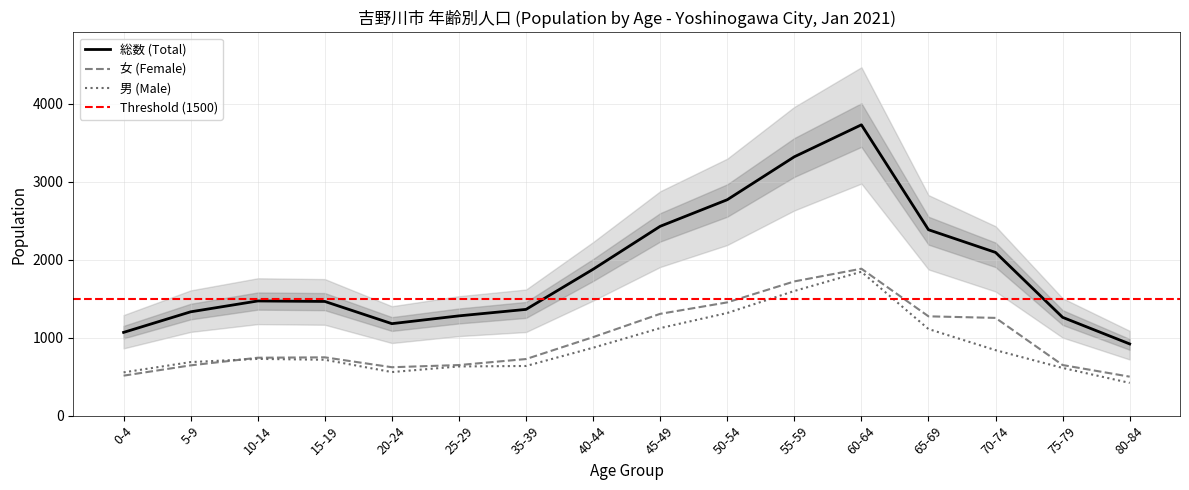

At how many categories does at least one series exceed 1799?

7